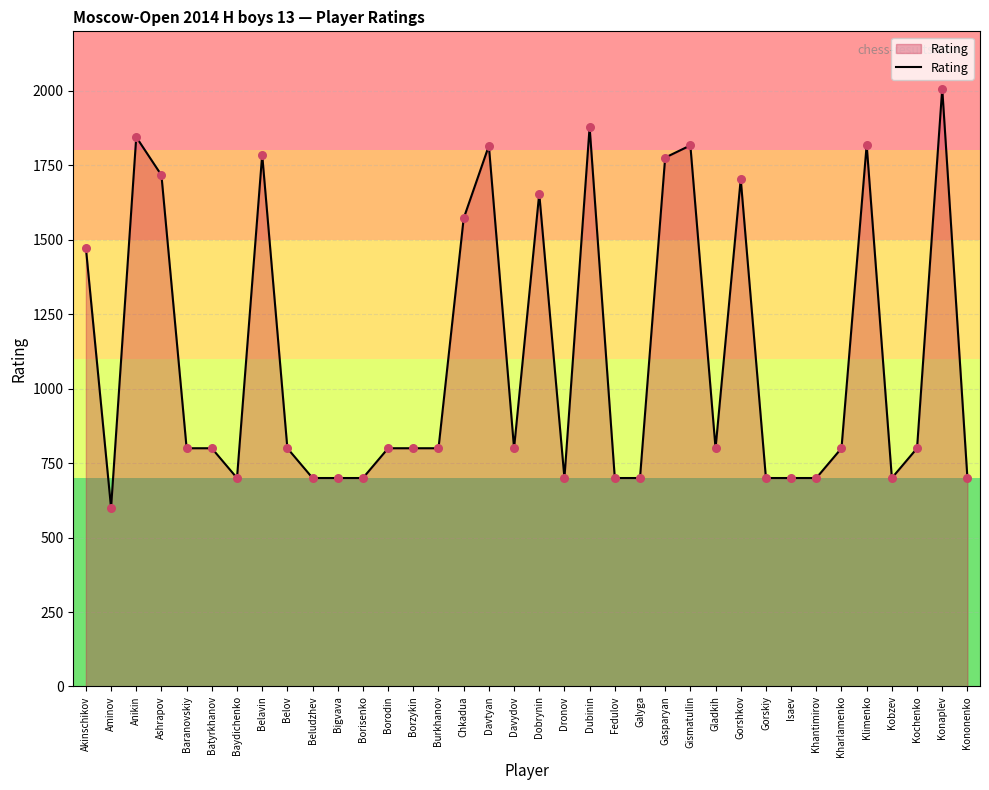

What is the change in value from Akinschikov to Gasparyan?

+303